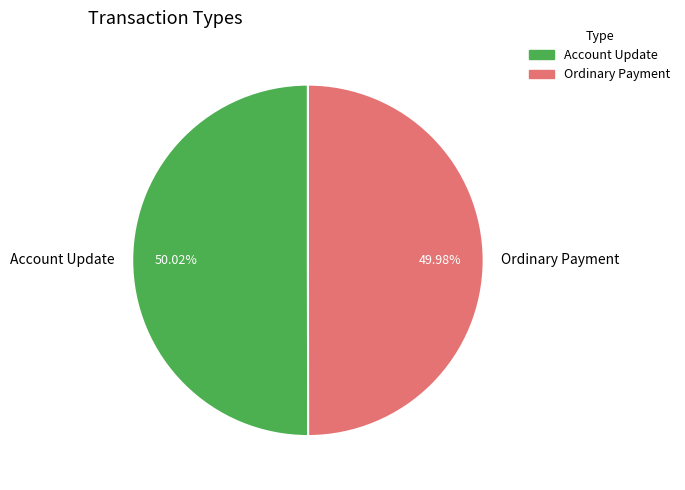

How many slices are in this pie chart?

2